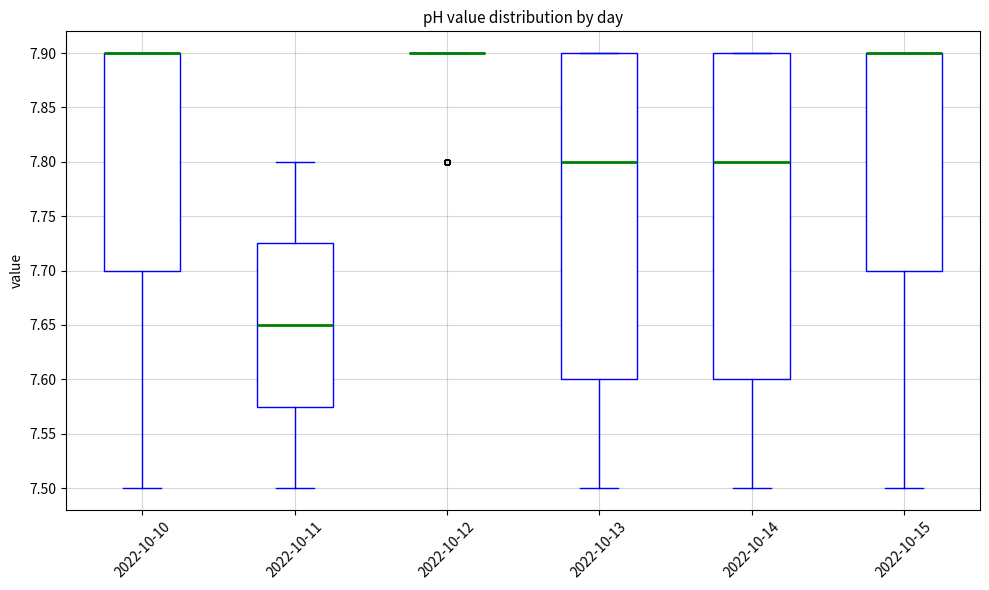

Reading left to right, transcribe this box plot: for each box, give where its median line is, the range the box spans, and where its two whiskers end, as read against the y-axis. The values are not printed on the chart, so give them approximately, as read against the axis.

2022-10-10: median 7.900 (drawn on the box's upper edge), box 7.700 to 7.900, whiskers 7.500 to 7.900
2022-10-11: median 7.650, box 7.575 to 7.725, whiskers 7.500 to 7.800
2022-10-12: box collapsed to a line at 7.900, whiskers 7.900 to 7.900
2022-10-13: median 7.800, box 7.600 to 7.900, whiskers 7.500 to 7.900
2022-10-14: median 7.800, box 7.600 to 7.900, whiskers 7.500 to 7.900
2022-10-15: median 7.900 (drawn on the box's upper edge), box 7.700 to 7.900, whiskers 7.500 to 7.900